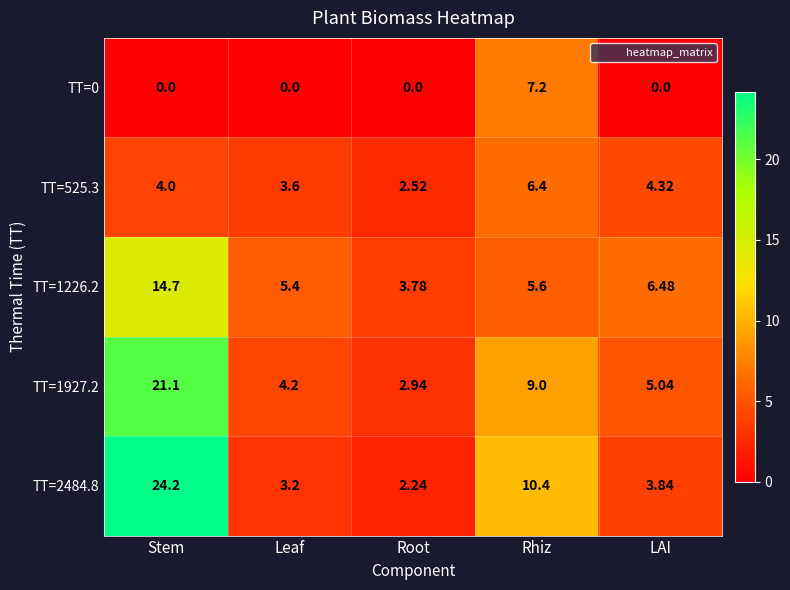

Which series has the widest spread of values?

TT=2484.8